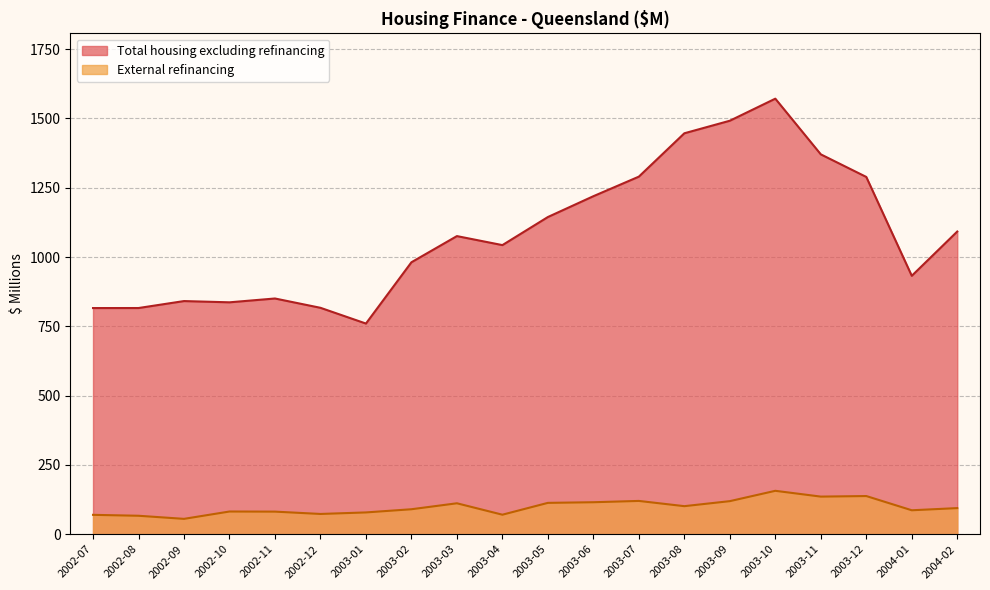

In Total housing excluding refinancing, how many points are lower than both neighbors (excluding endpoints)?

4